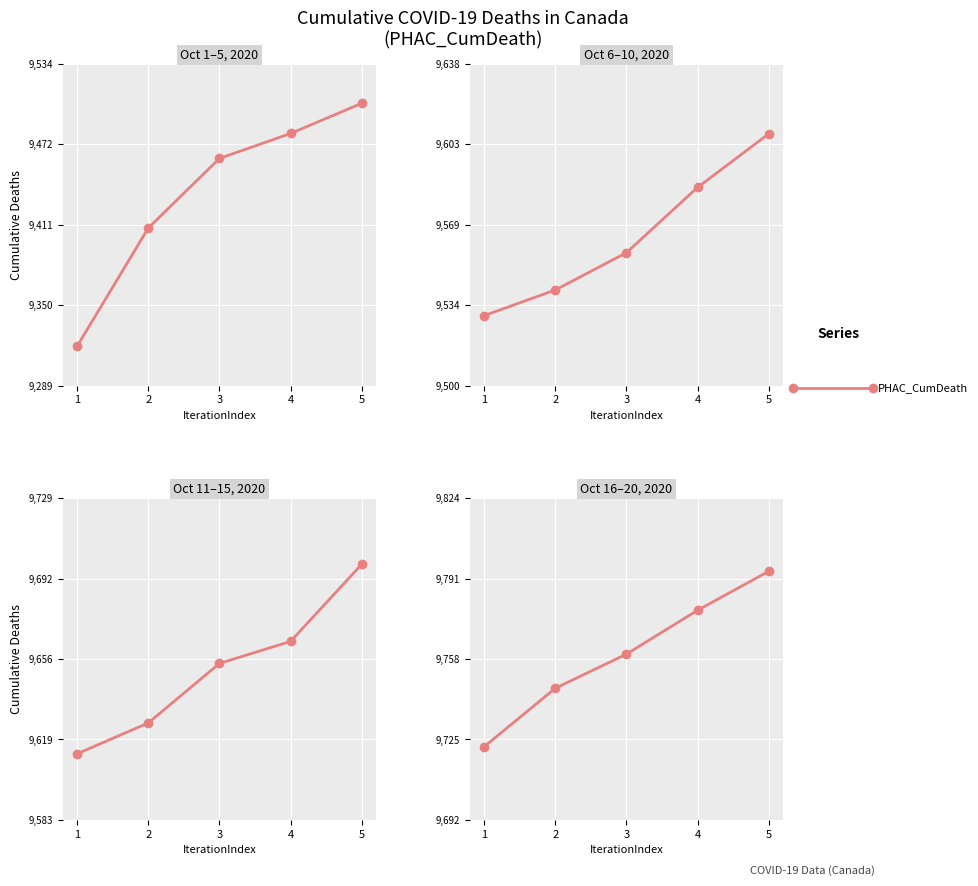

Does the chart display data point markers on the line(s)?

Yes